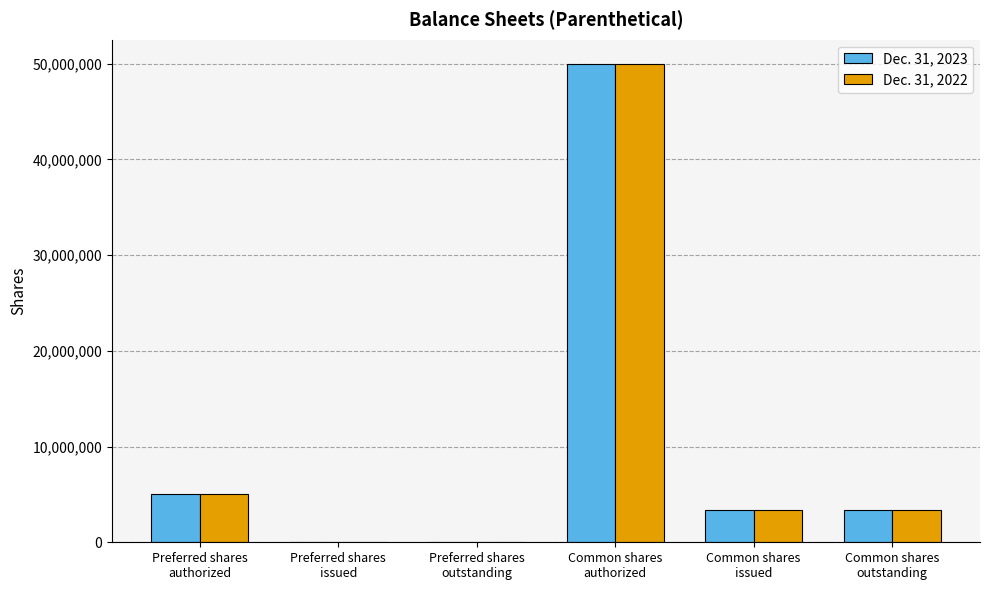

What is the sum of all Dec. 31, 2022 values?

61686140